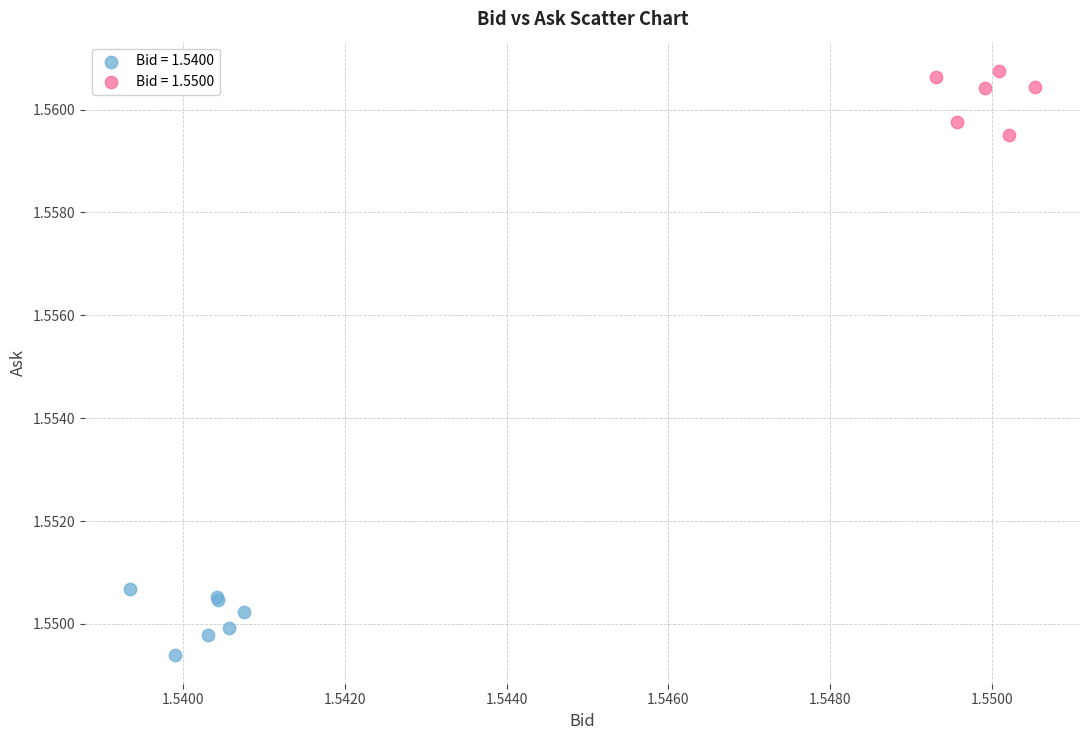

Which series contains the lowest Y value?

Bid = 1.5400